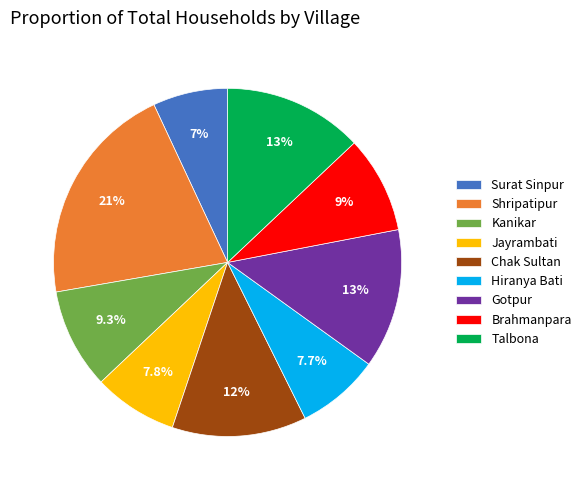

How many segments does this pie chart have?

9